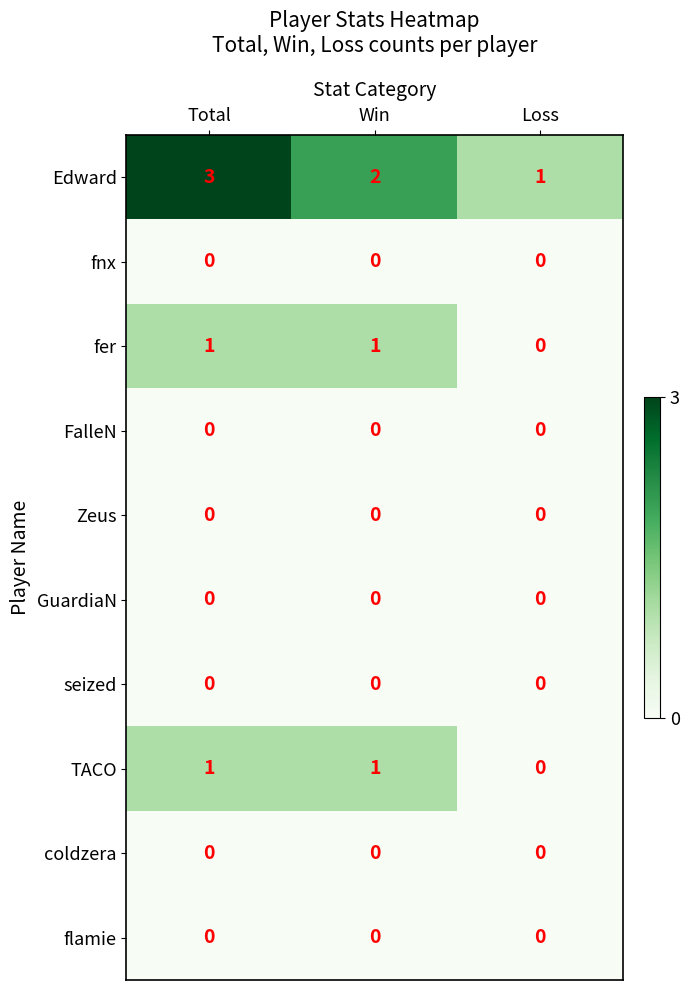

What is the greatest value displayed?

3